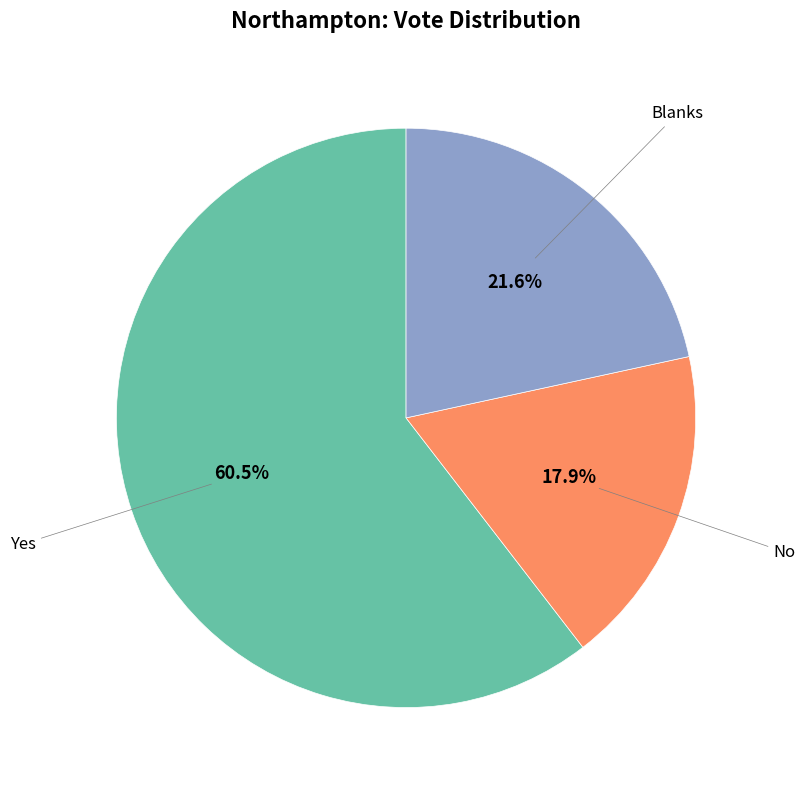

Is there any slice that represents more than half of the pie?

Yes